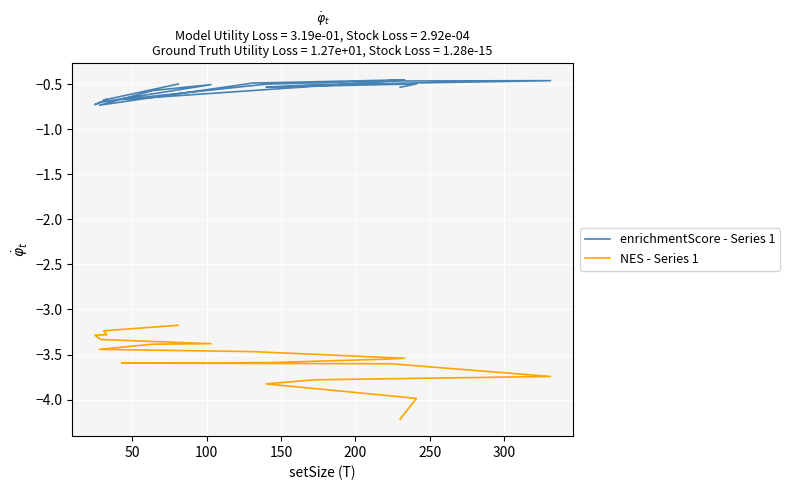

What is the difference between the maximum and minimum values in the enrichmentScore - Series 1 series?

0.3